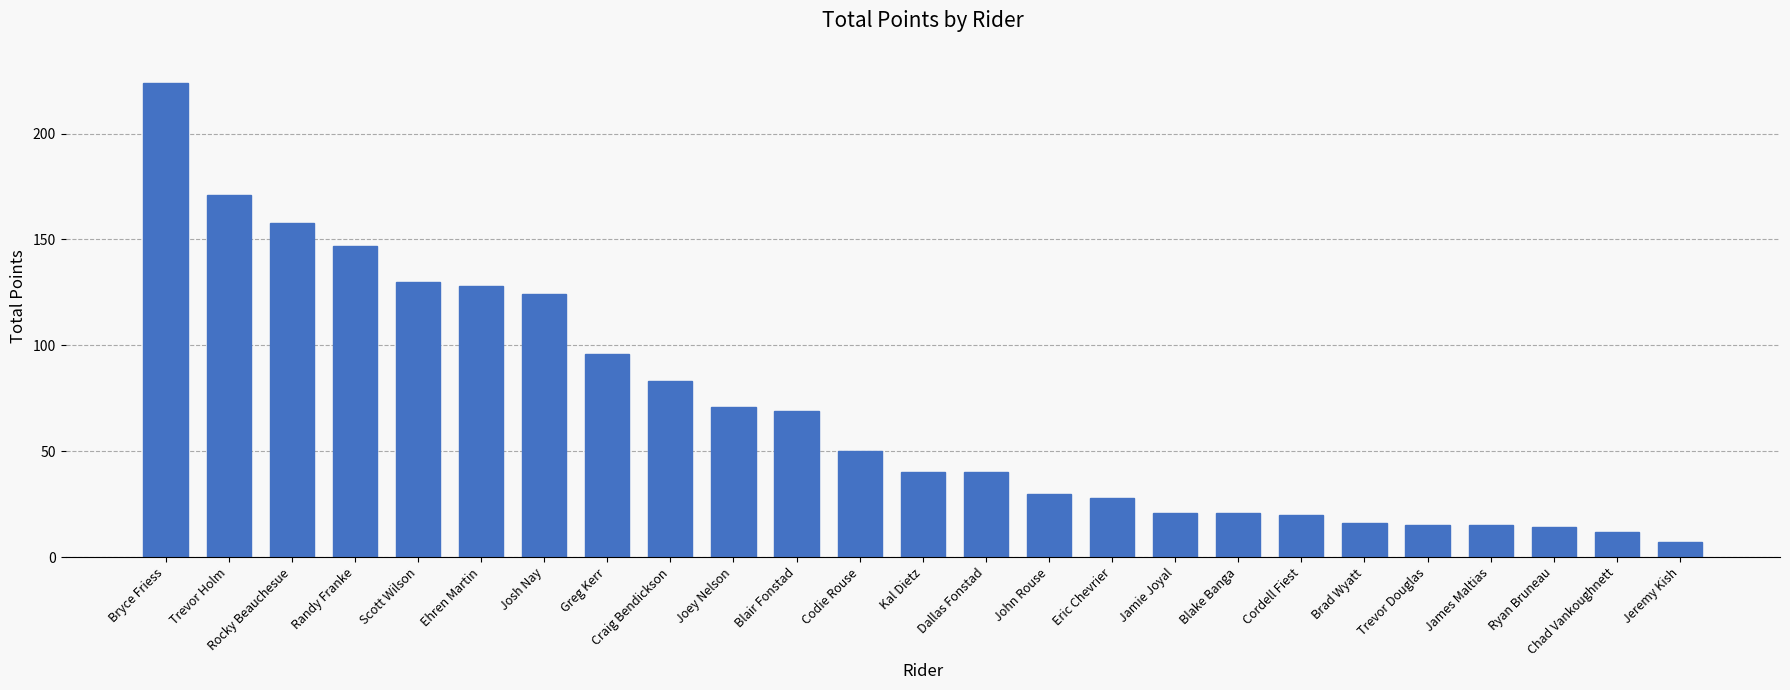

What is the smallest value displayed?

7